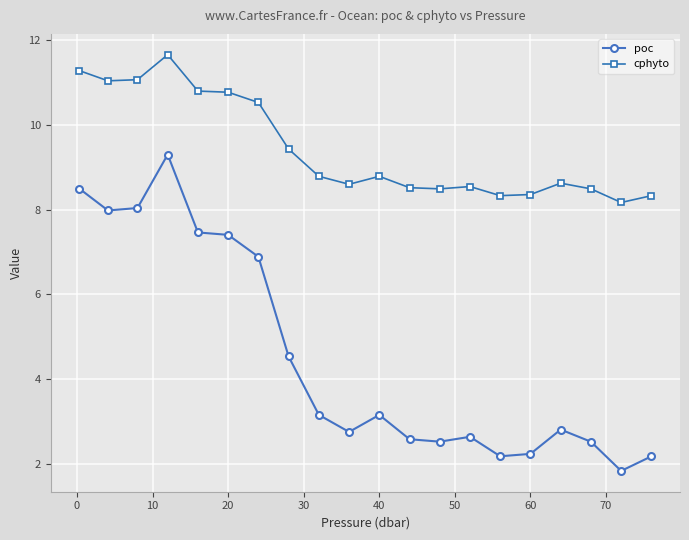

What is the maximum value for cphyto?

11.7